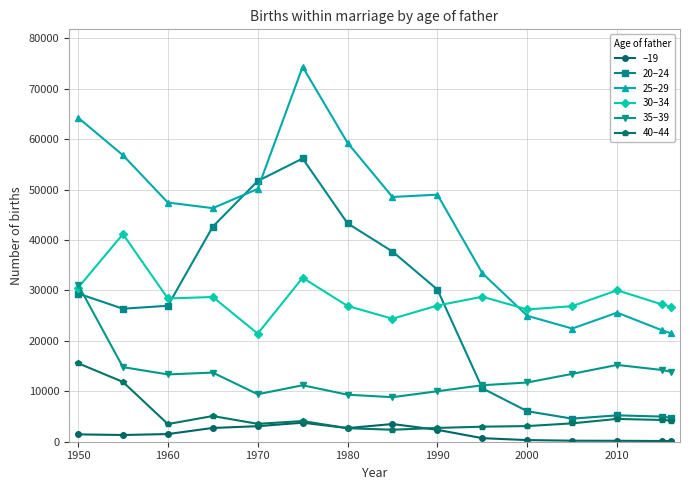

Rank the series by their maximum value, from highest to lowest.

25–29, 20–24, 30–34, 35–39, 40–44, –19